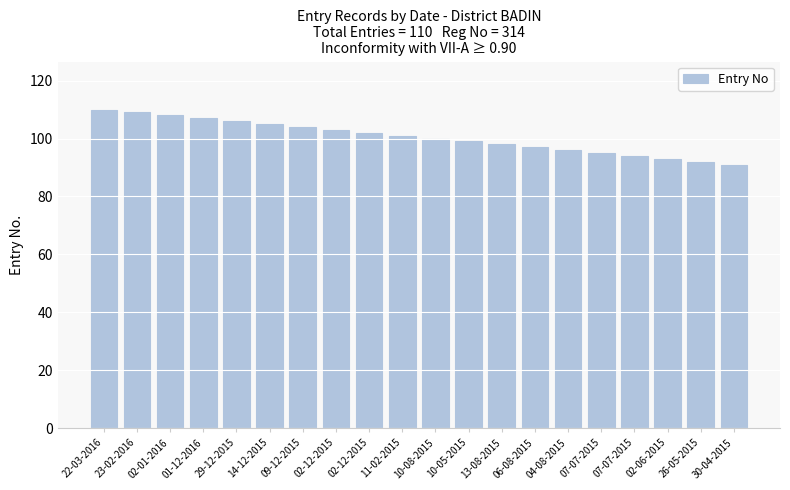

Reading right to left, what are all the values shown in this chart?

91	92	93	94	95	96	97	98	99	100	101	102	103	104	105	106	107	108	109	110